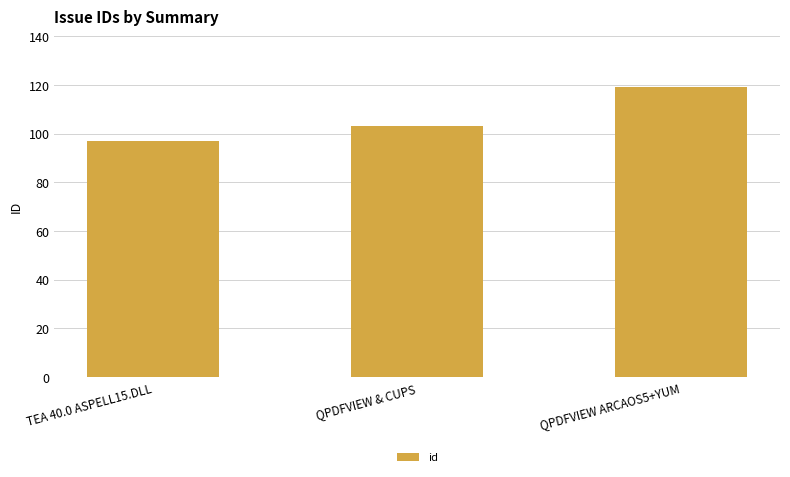

Approximately how many times larger is the value at QPDFVIEW ARCAOS5+YUM compared to QPDFVIEW & CUPS?

1.2